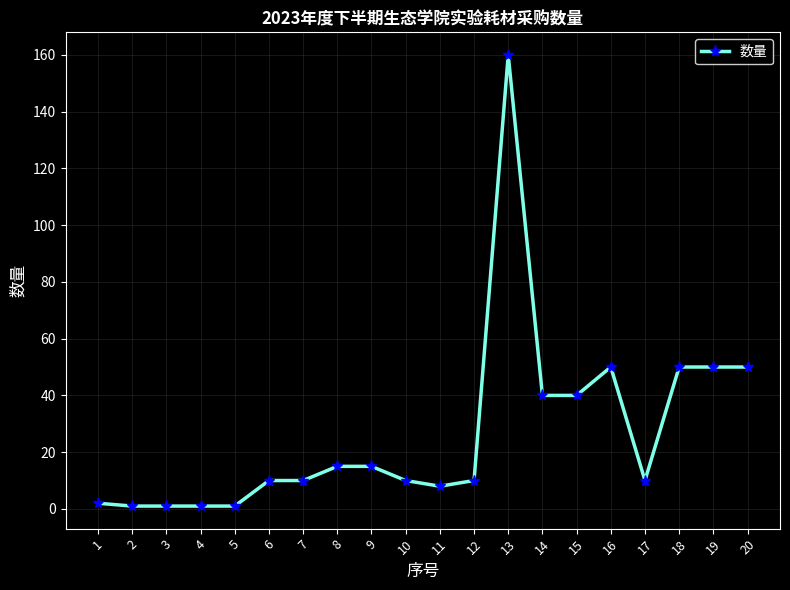

Which category has the highest value across all series?

13